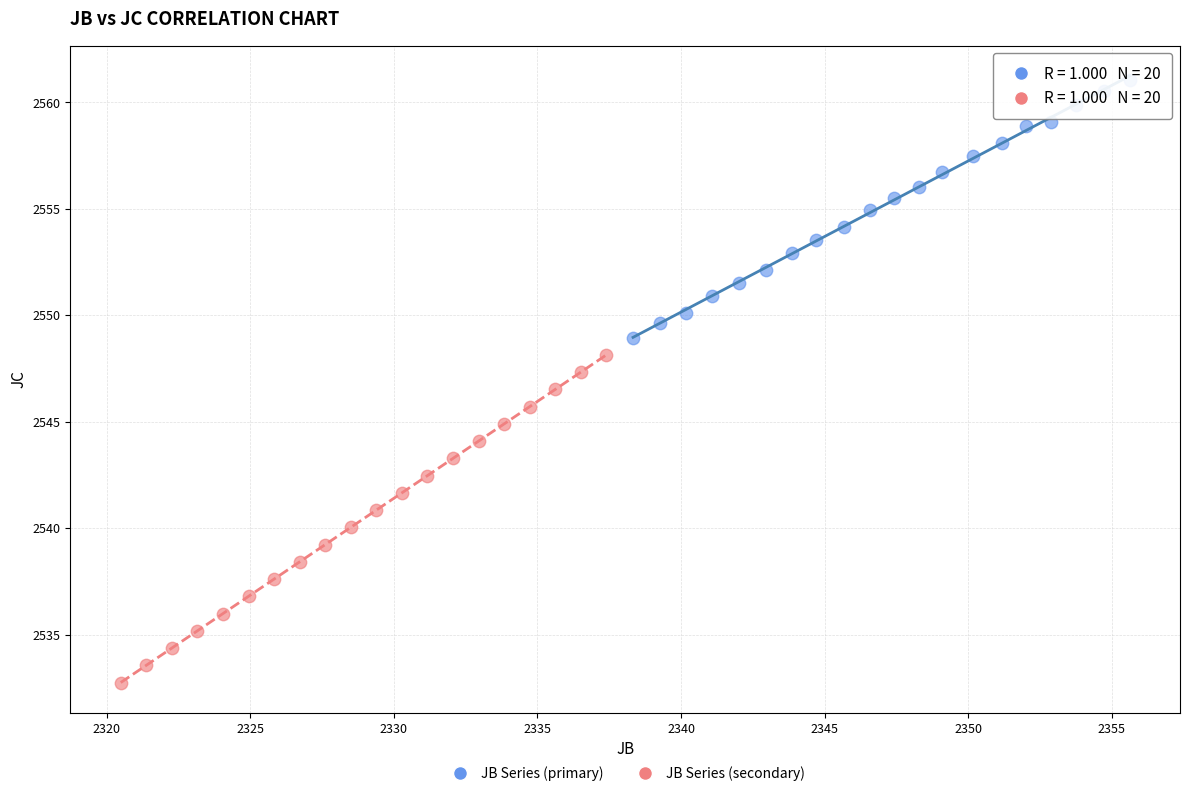

What are all the series names shown in the legend?

JB Series (primary), JB Series (secondary)